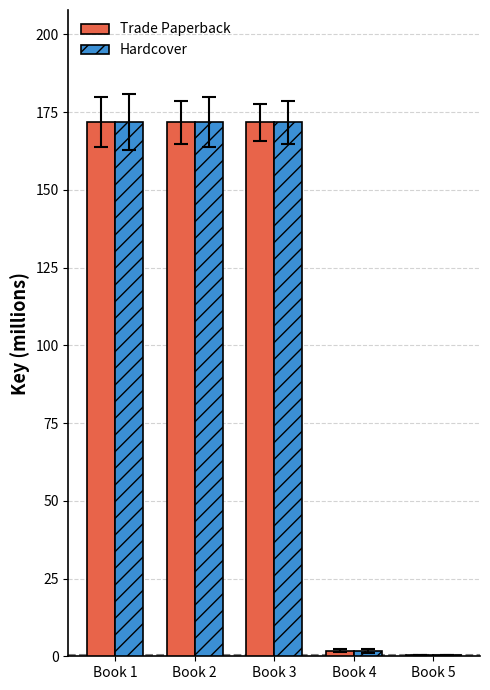

What is the highest value of the Trade Paperback series?

171.7